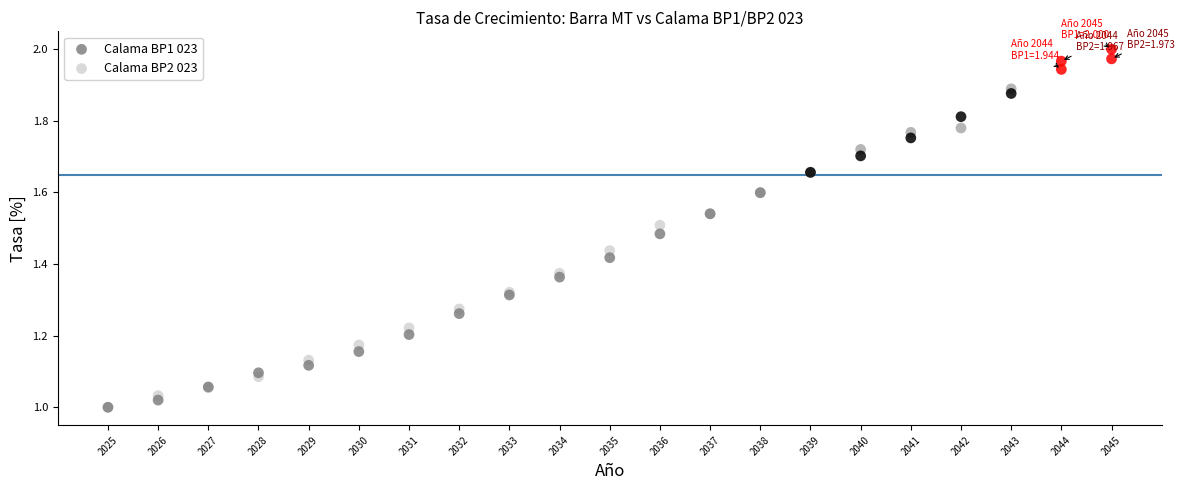

What are all the series names shown in the legend?

Calama BP1 023, Calama BP2 023